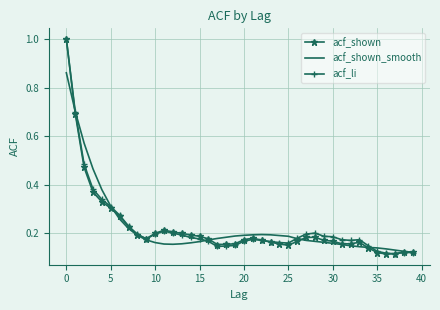

True or false: acf_shown and acf_li intersect in this chart.

True